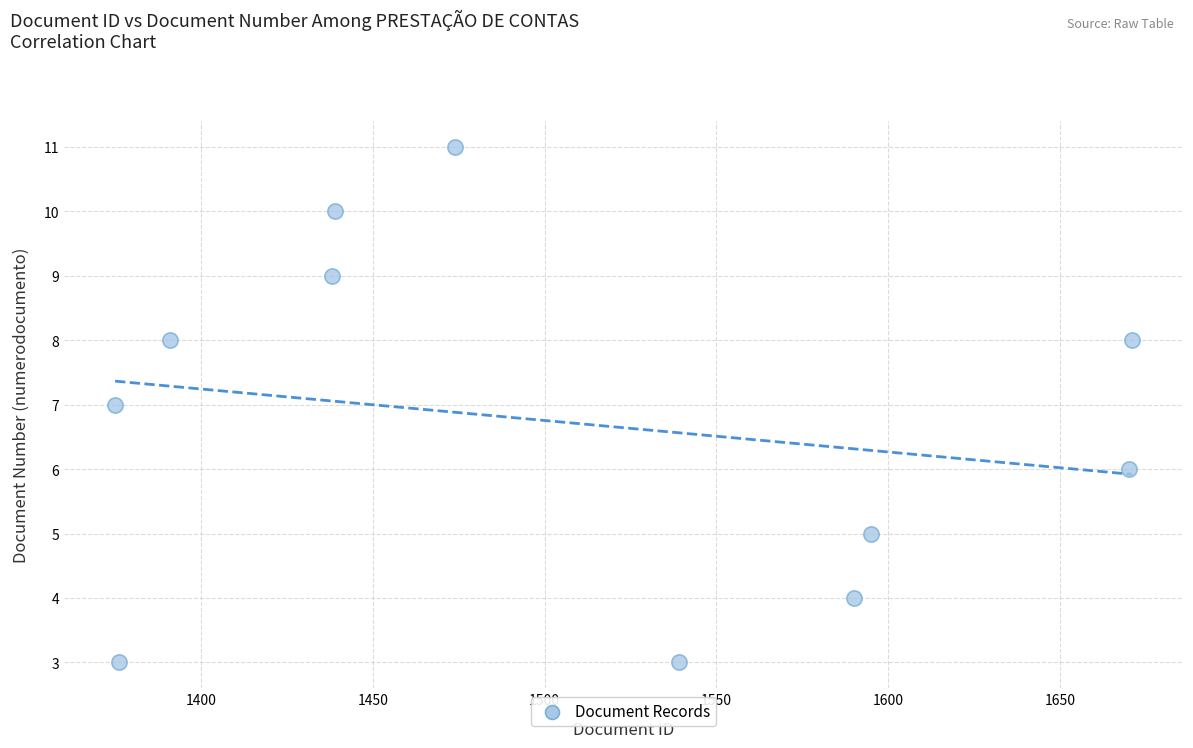

What is the average Y value?

7